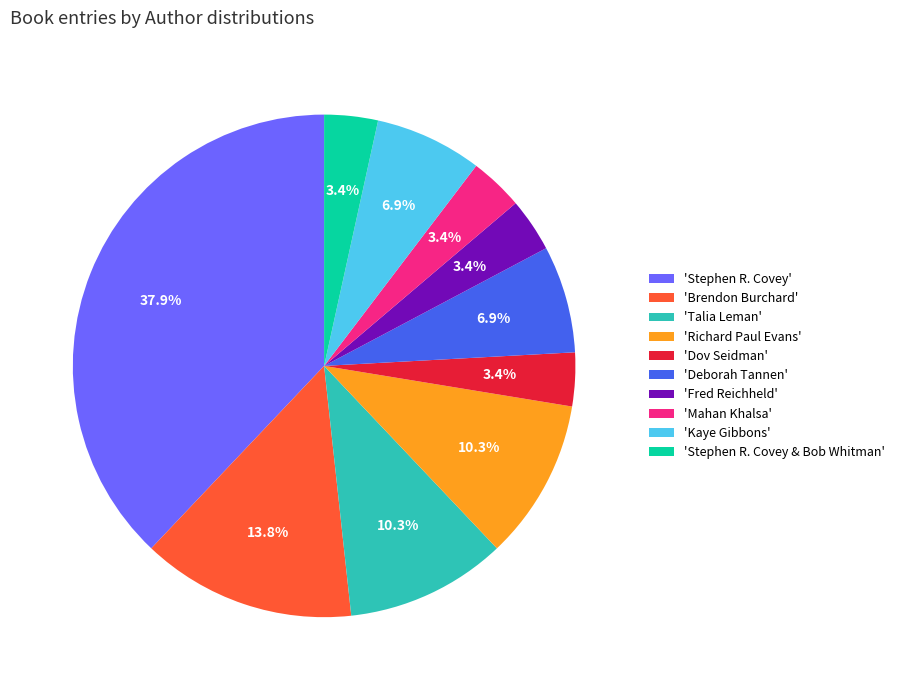

What is the ratio of the value at 'Talia Leman' to the value at 'Richard Paul Evans'?

1.0